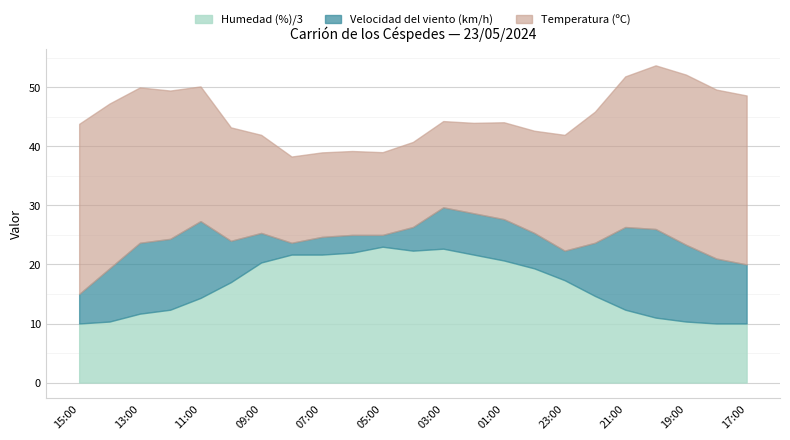

What is the total value across all series at 07:00?

39.0